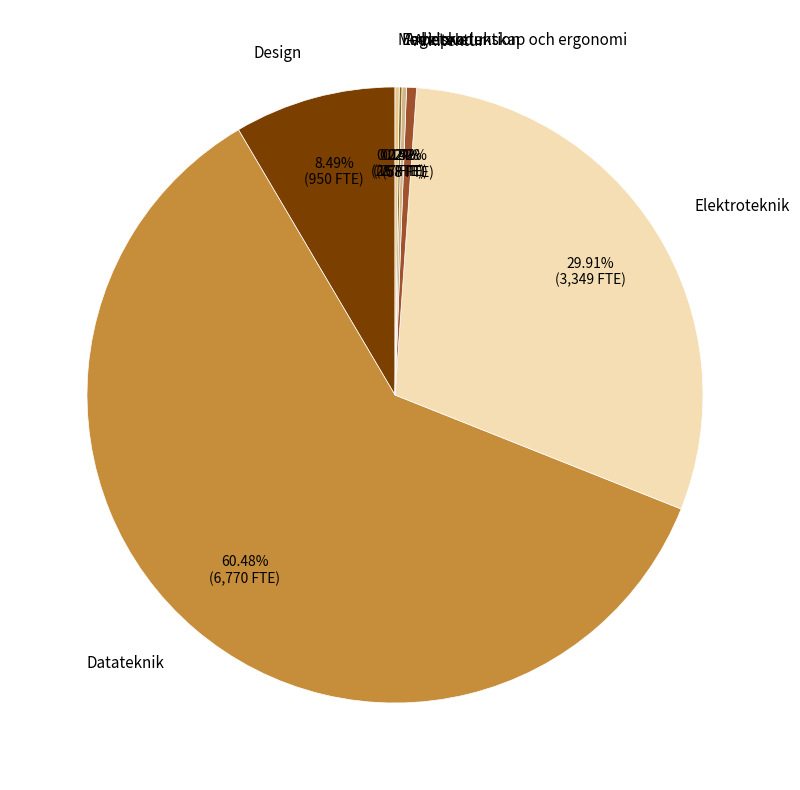

Approximately how many times larger is the value at Datateknik compared to Design?

7.1